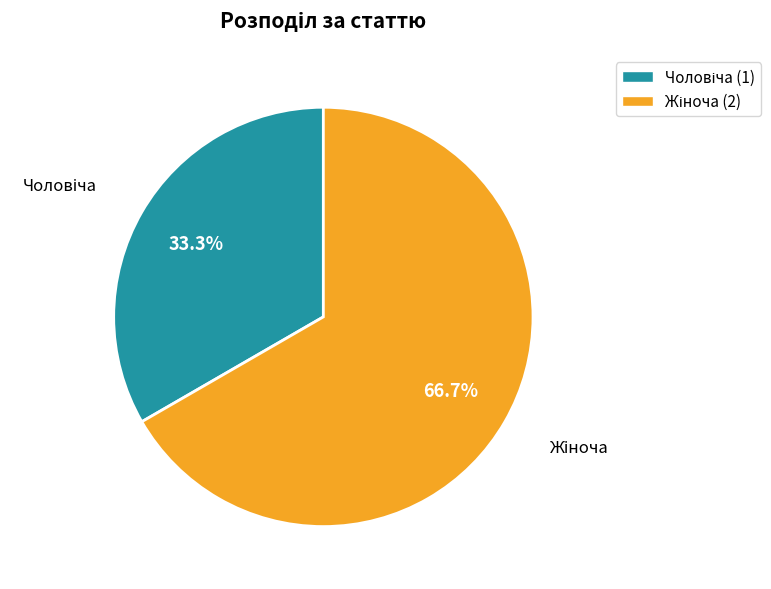

Is there any slice that represents more than half of the pie?

Yes